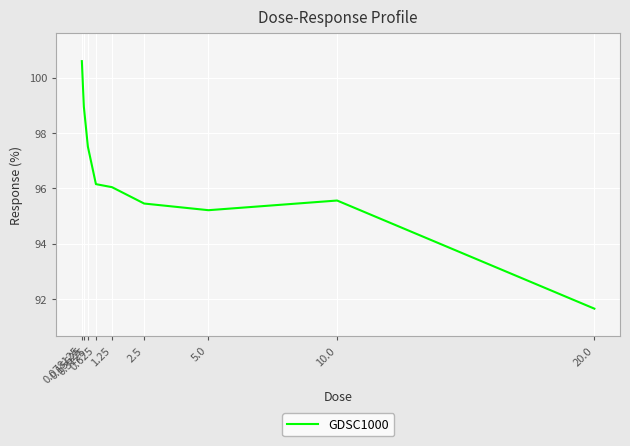

What is the minimum value shown in the chart?

91.6